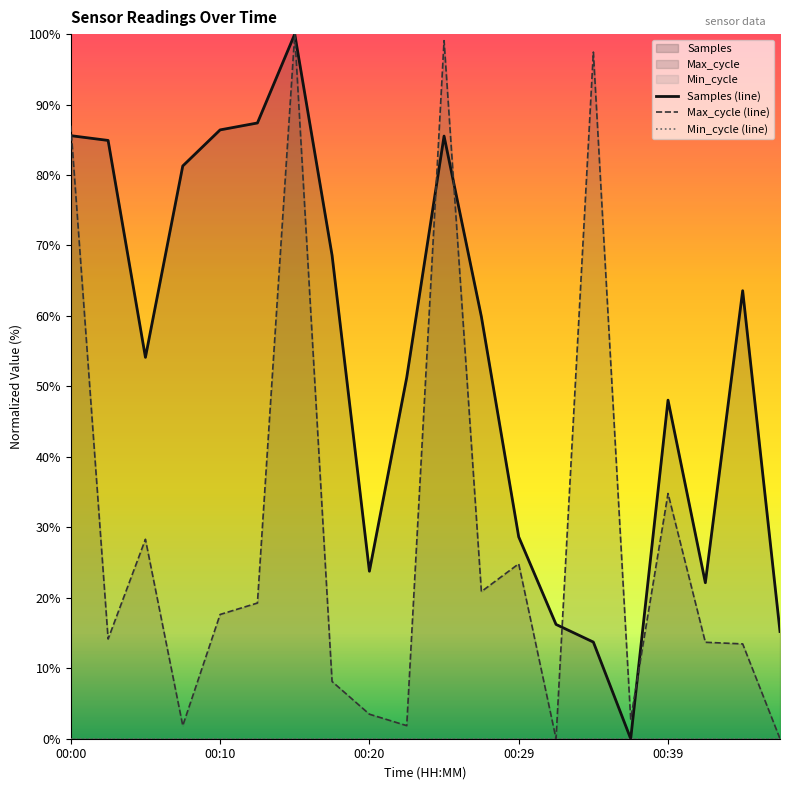

List the series in order of their peak value, highest first.

Samples (line), Max_cycle (line), Min_cycle (line)